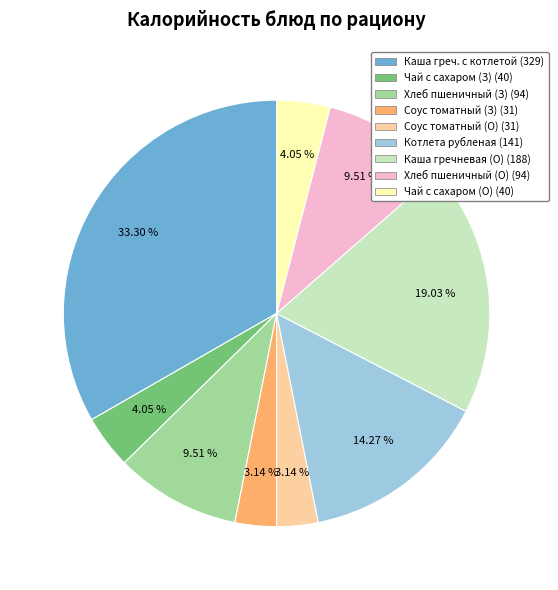

Is there any slice that represents more than half of the pie?

No